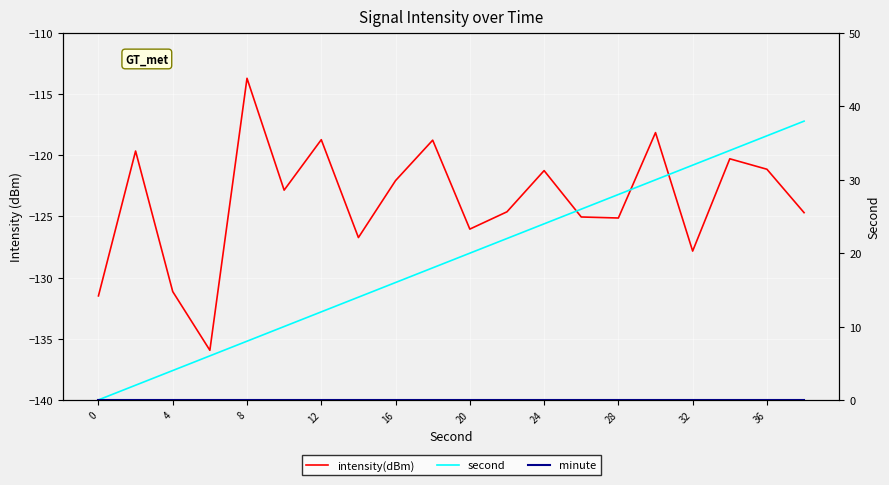

True or false: minute has more than 0 points higher than both neighbors.

False